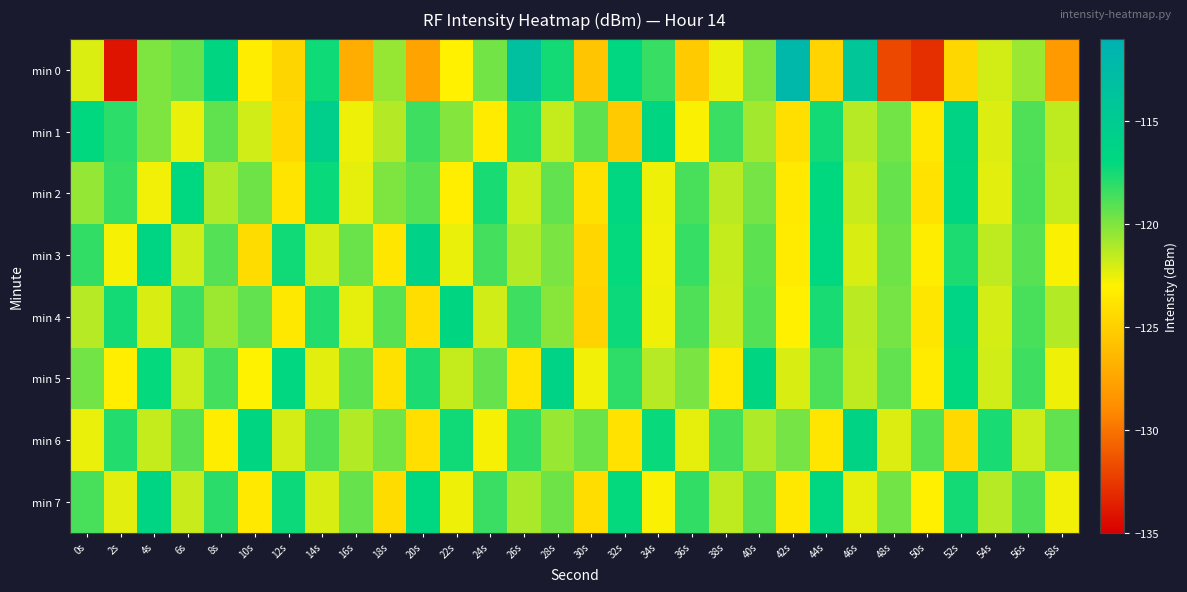

List the series in order of their peak value, lowest first.

min 2, min 7, min 6, min 4, min 5, min 3, min 1, min 0